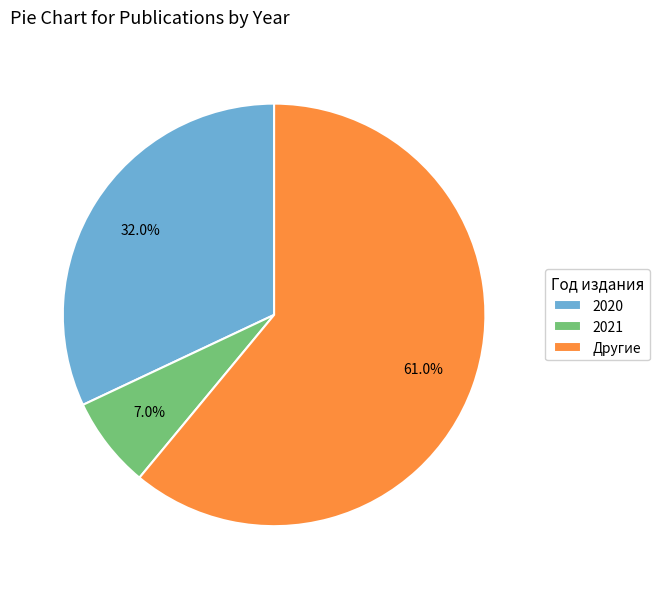

To the nearest percent, what is the difference between the 2021 and 2020 slice percentages?

25%